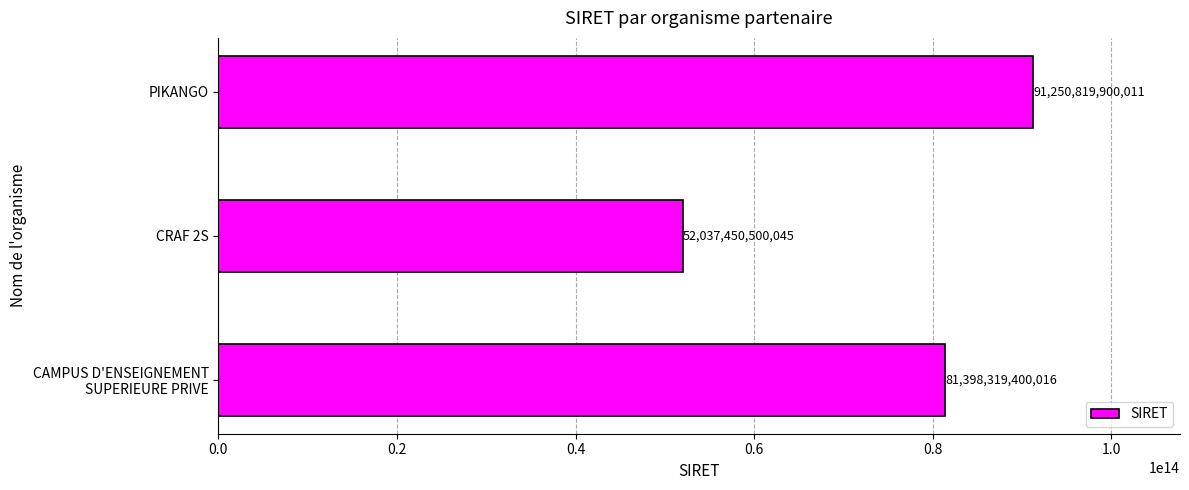

What is the difference between the maximum and minimum values?

39213369399966